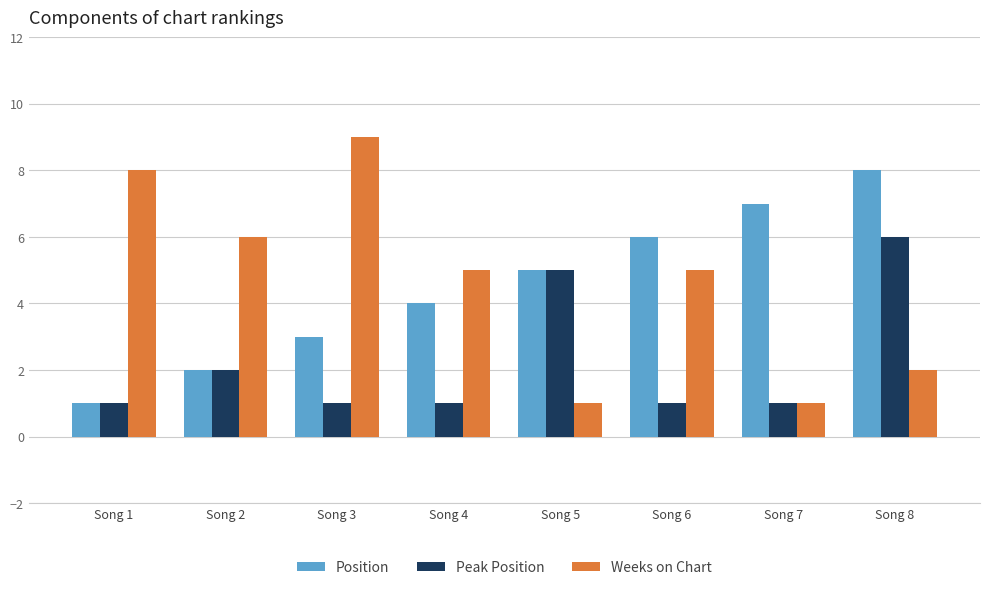

Is the value of Peak Position at Song 2 greater than the value of Weeks on Chart at Song 4?

No